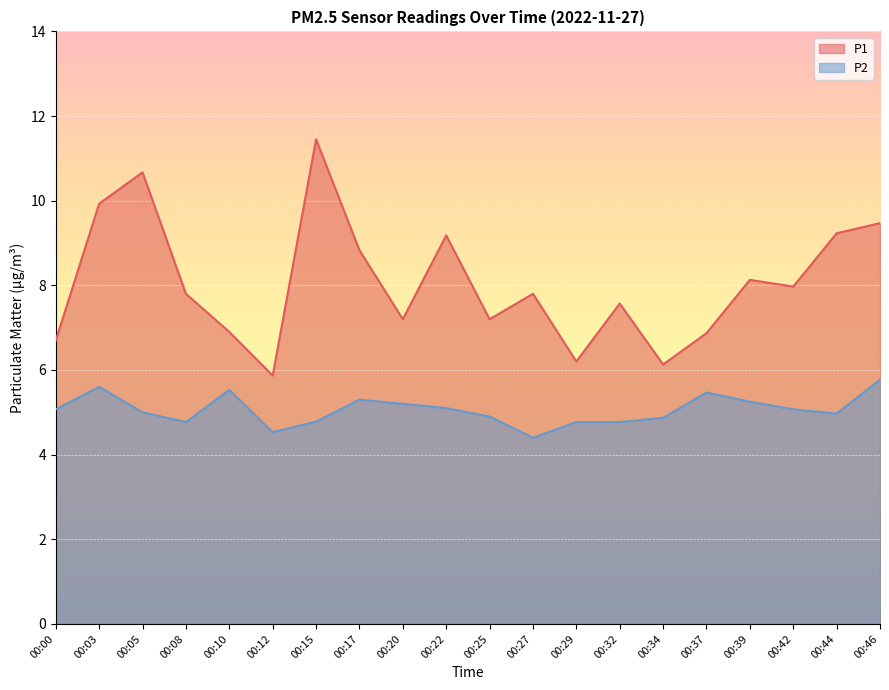

In P1, how many points are higher than both neighbors (excluding endpoints)?

6